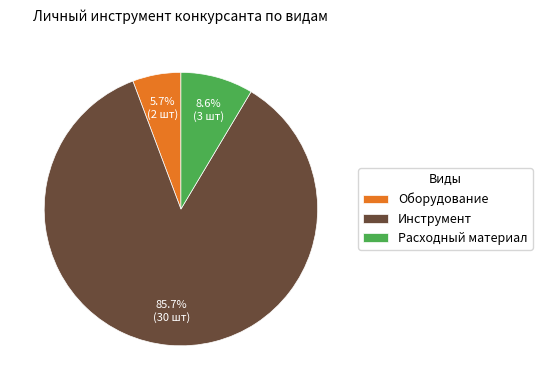

To the nearest percent, what is the average slice percentage?

33%